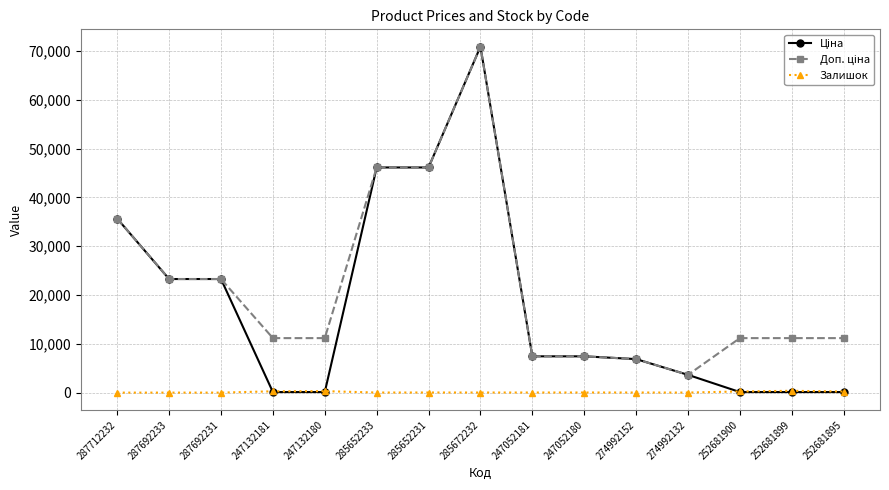

Which label corresponds to the largest value in the chart?

285672232